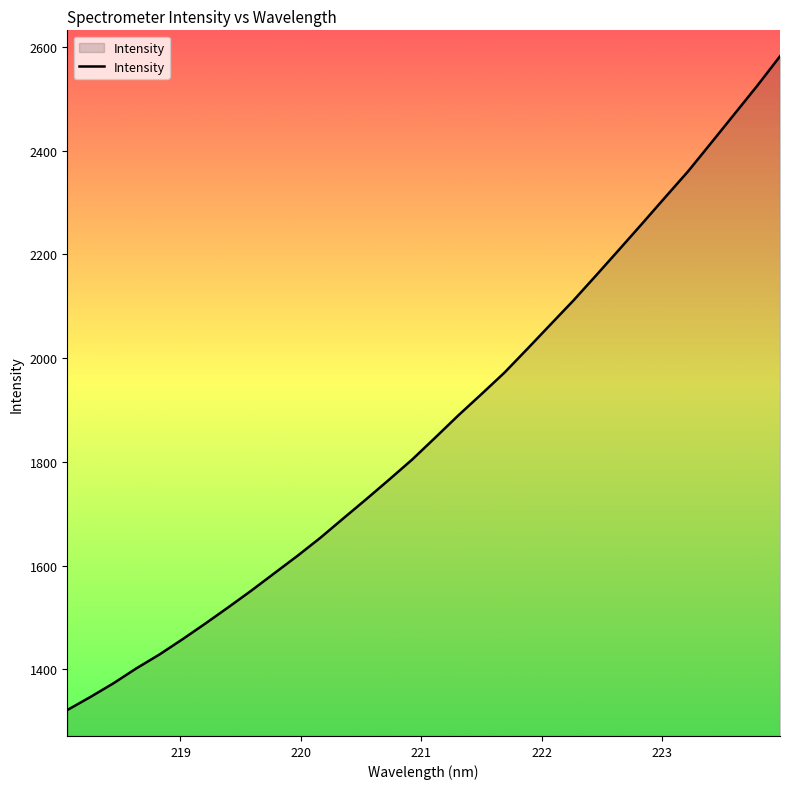

How many distinct data groups are displayed?

1